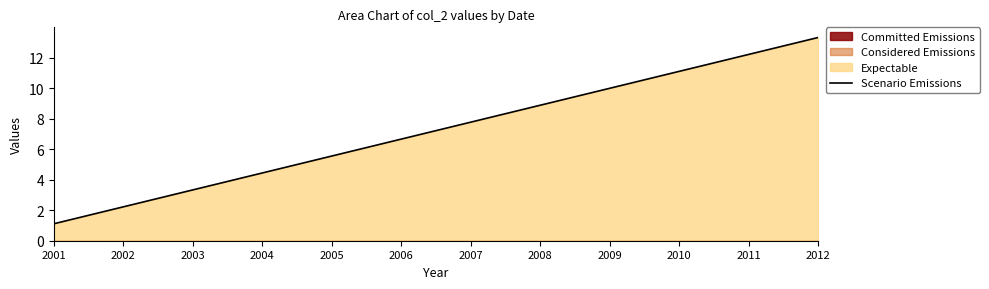

At which category does the chart reach its peak across all series?

2012